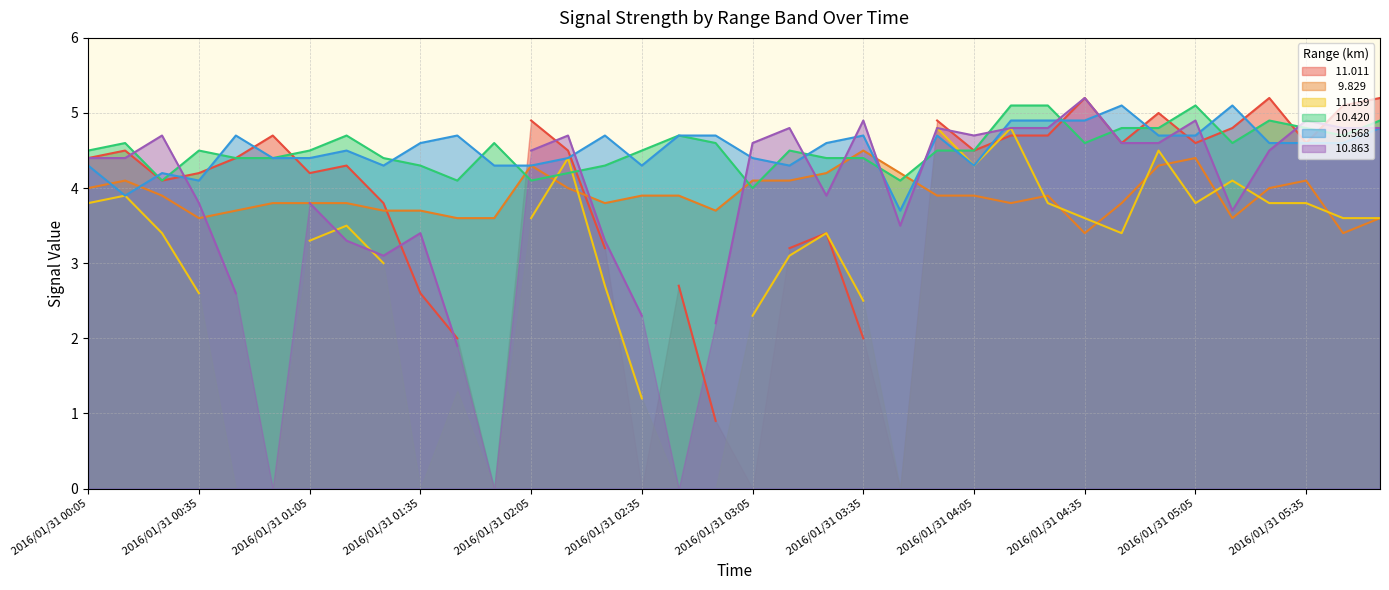

What value does the  10.568 series have at 2016/01/31 01:05?

4.4